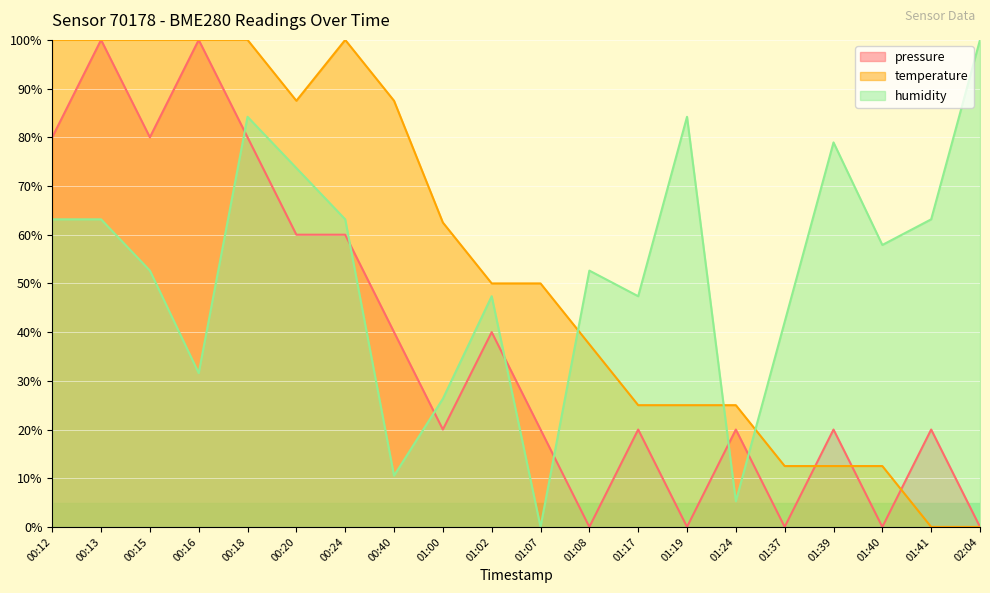

How many lines are shown in the chart?

3